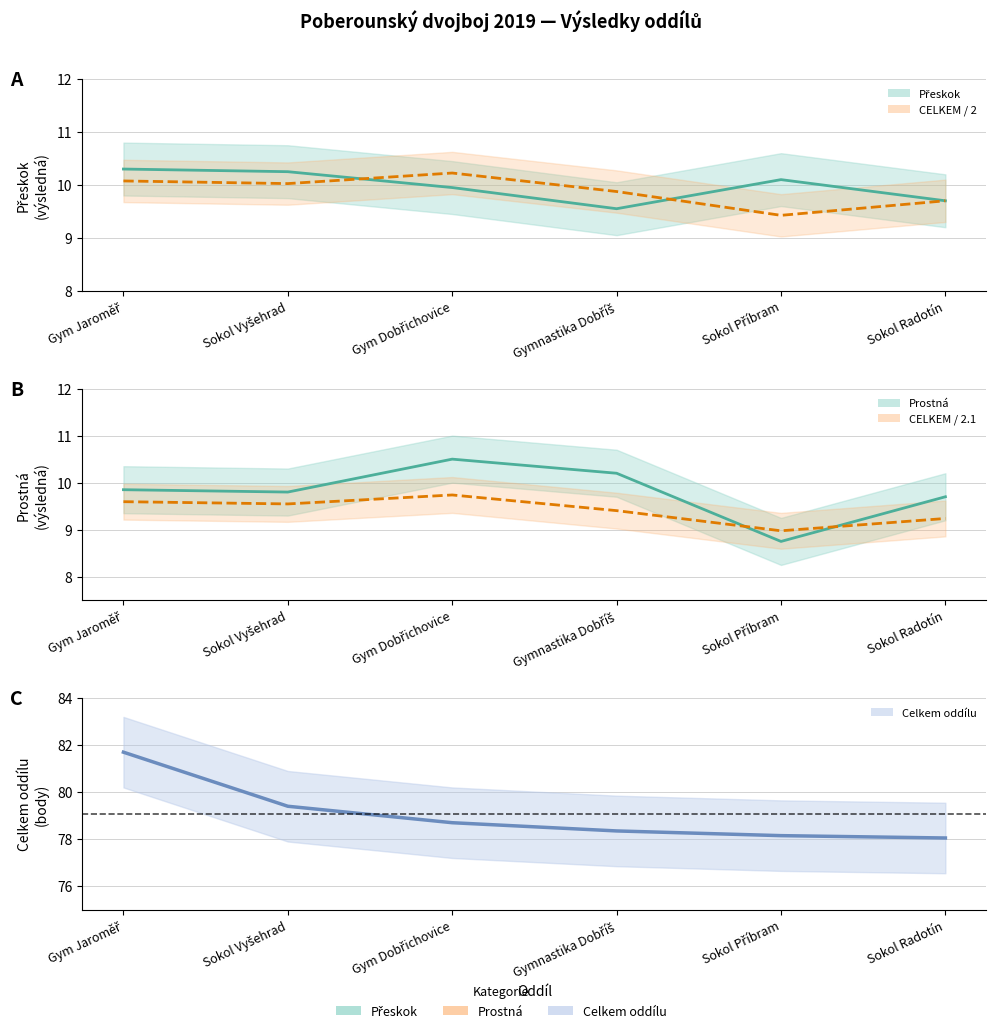

Reading right to left, what are all the values shown in this chart?

Přeskok: 9.7	10.1	9.6	9.9	10.2	10.3
CELKEM / 2: 9.7	9.4	9.9	10.2	10.0	10.1
Prostná: 9.7	8.8	10.2	10.5	9.8	9.8
CELKEM / 2.1: 9.2	9.0	9.4	9.7	9.5	9.6
Celkem oddílu: 78.0	78.2	78.3	78.7	79.4	81.7